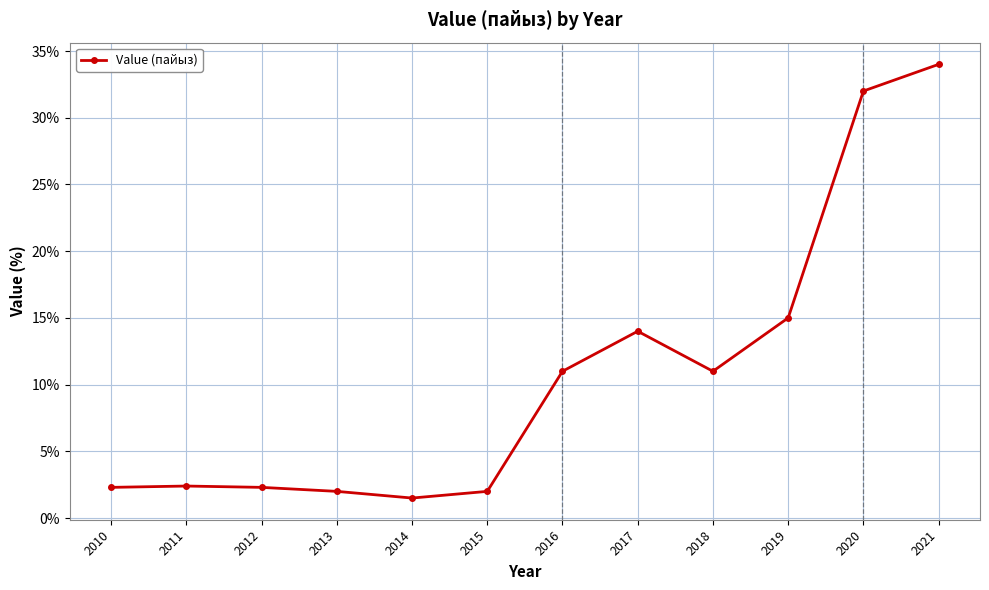

Is it true that the value at 2011 is 2.4?

True